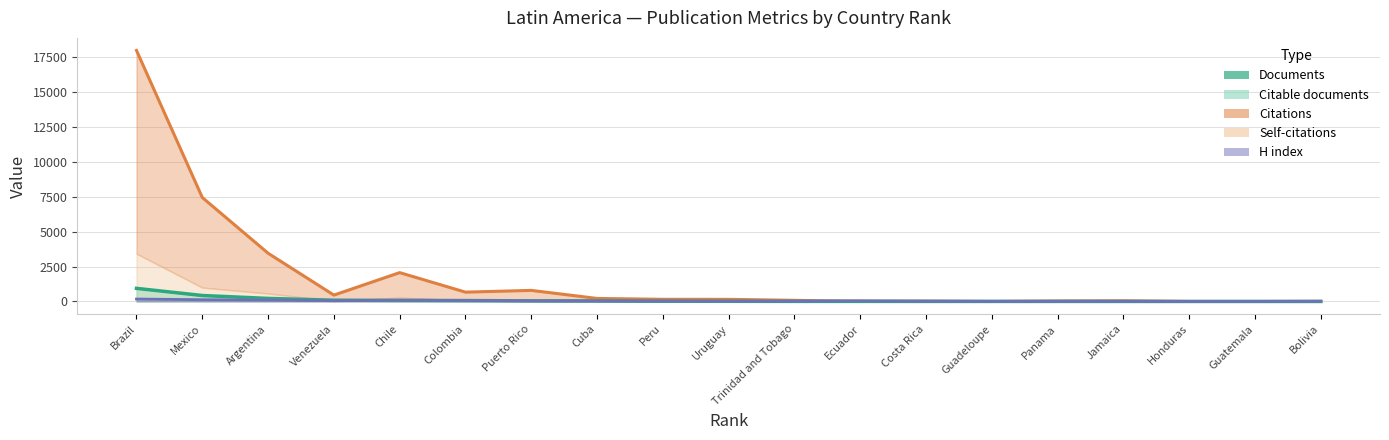

What is the value of the H index point at the 2nd from the left?

127